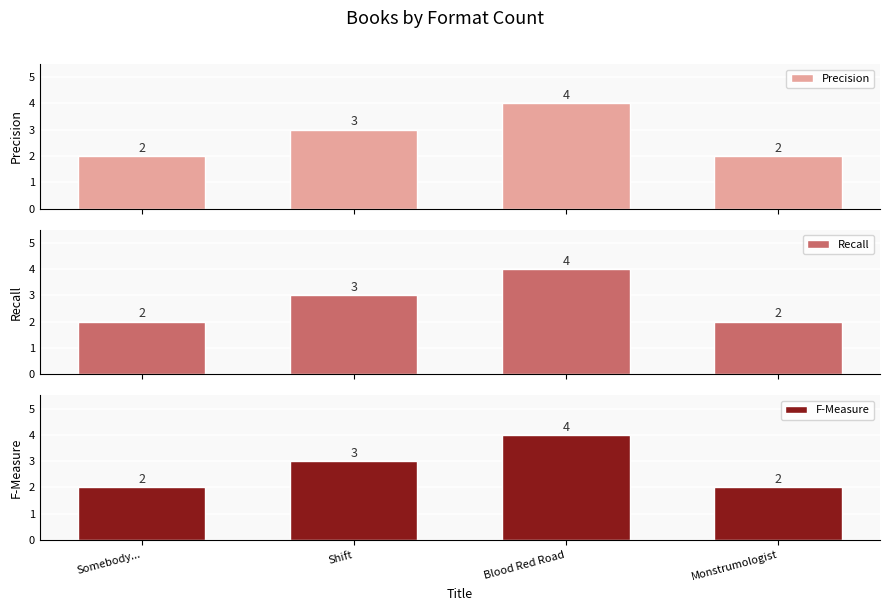

Is the value of F-Measure at Shift greater than the value of Precision at Blood Red Road?

No